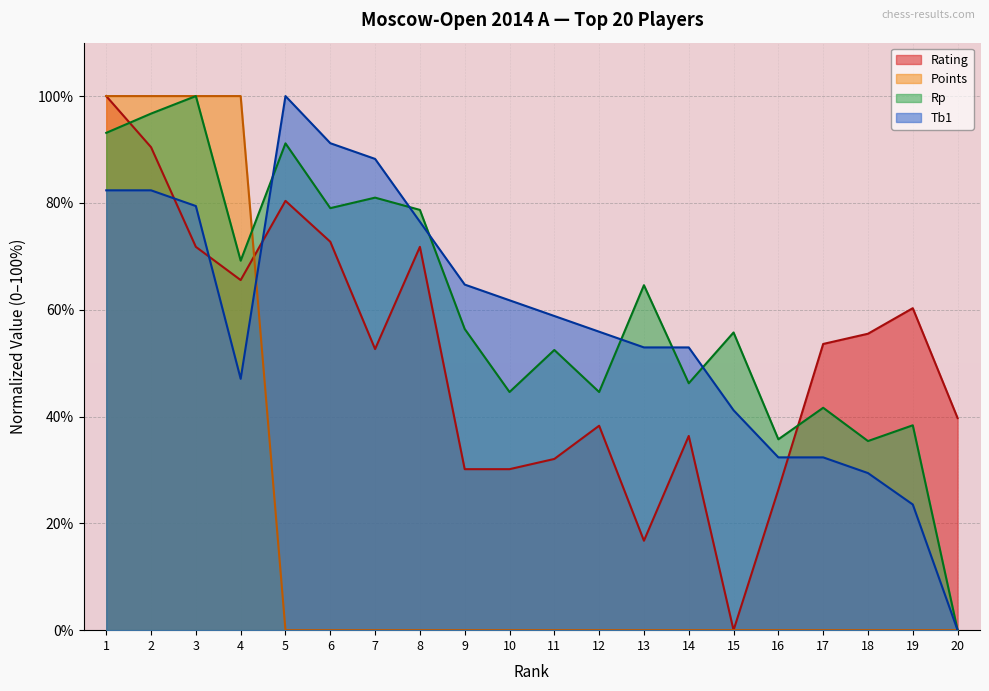

Rank the series at 3 from highest to lowest value.

Points, Rp, Tb1, Rating